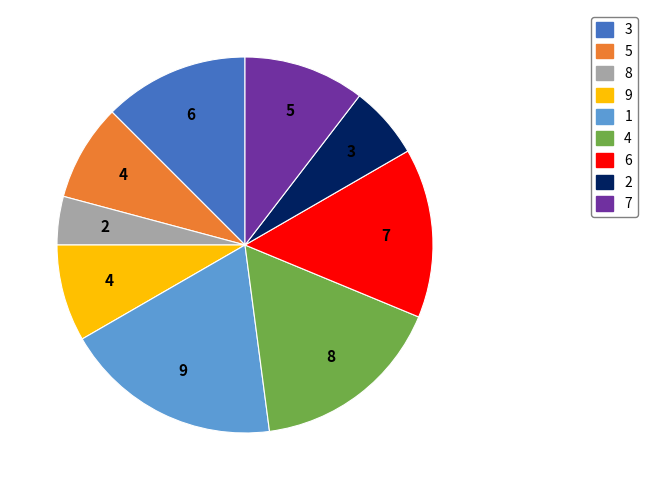

Approximately how many times larger is the value at 3 compared to 1?

0.7